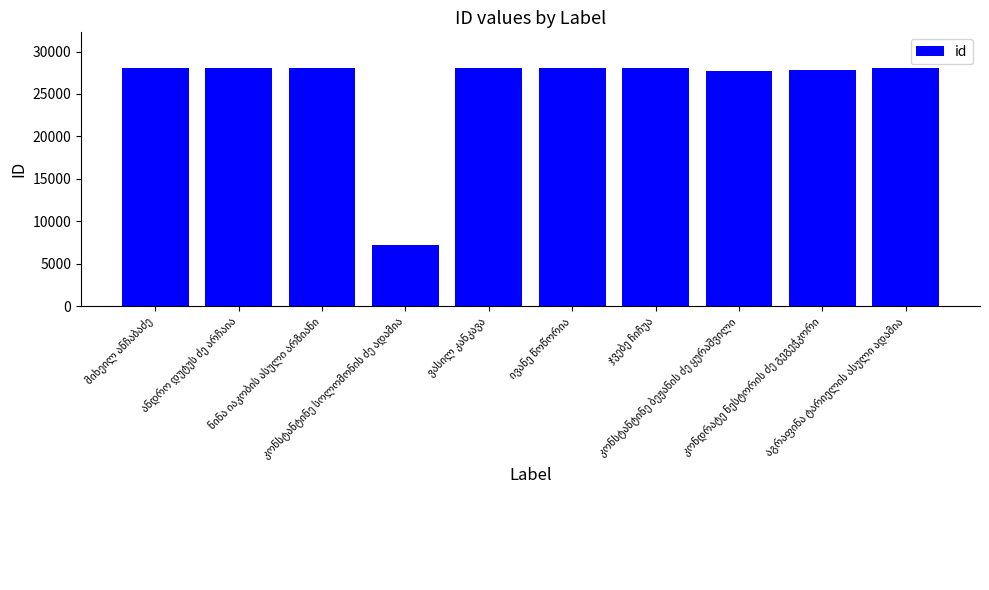

What is the sum of all values?

259077